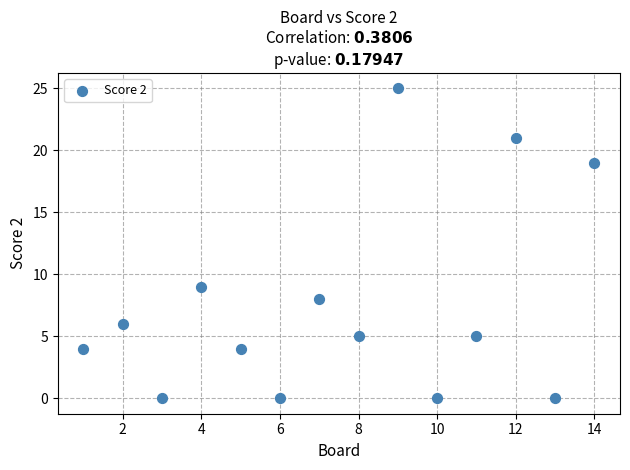

What Y value in the scatter plot is closest to 12?

9